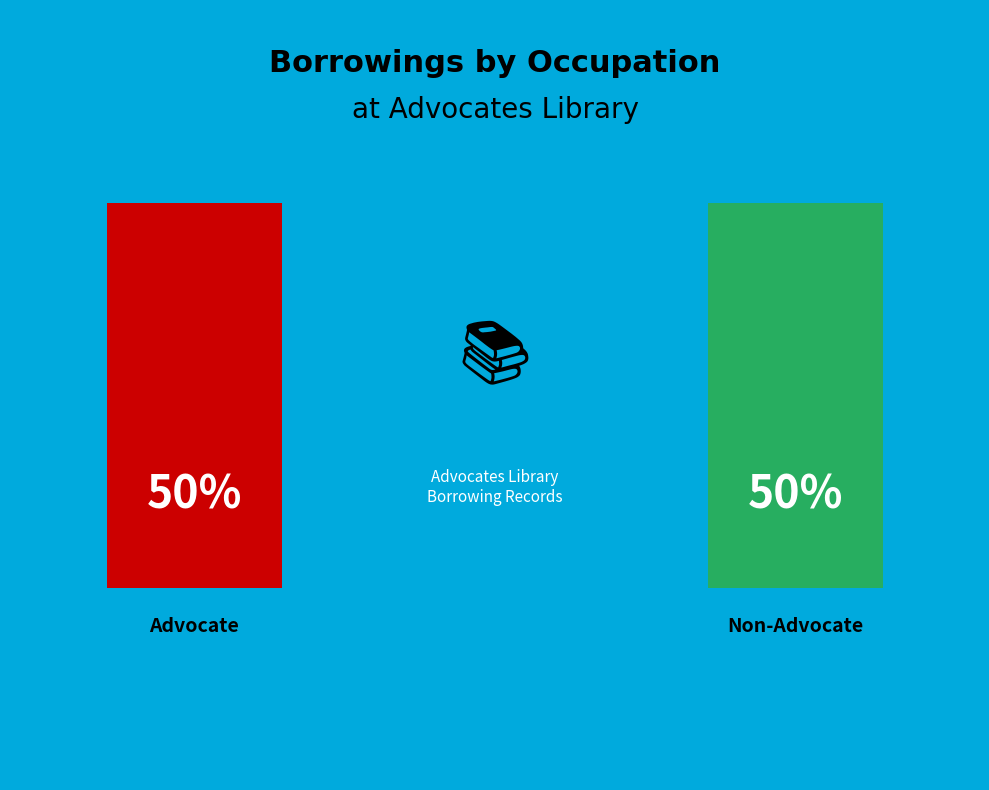

Does Advocate (Bain) account for over 50% of the chart?

No